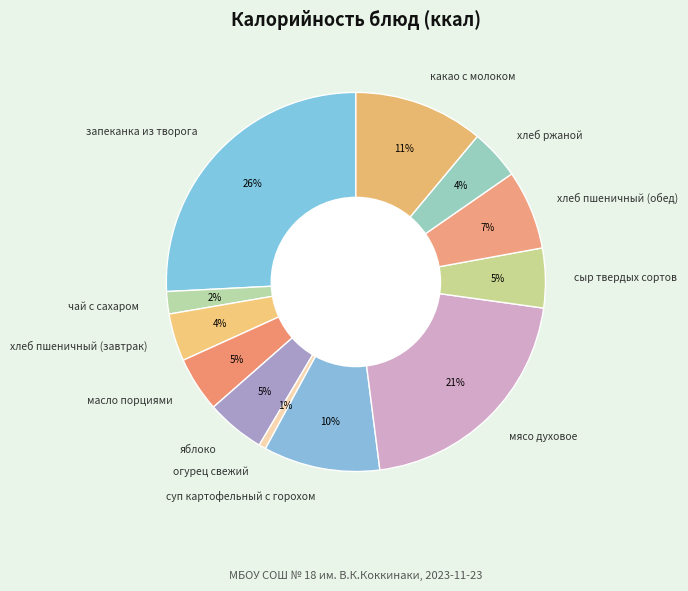

Do сыр твердых сортов and хлеб ржаной together represent more than half of the pie?

No